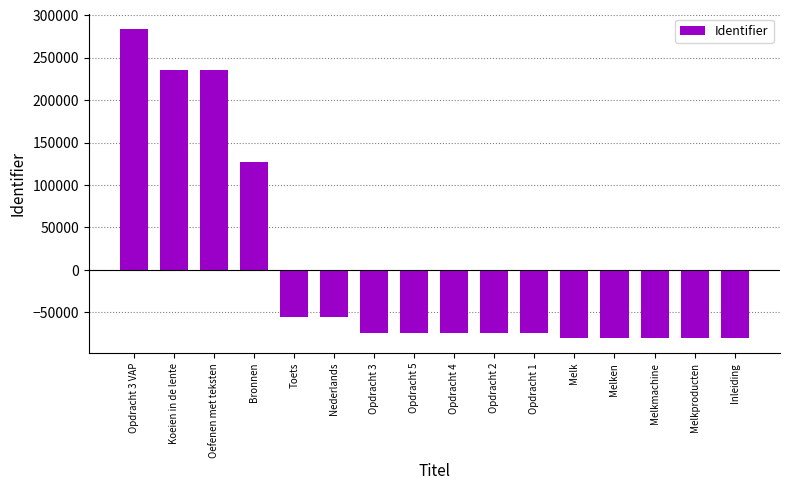

Which category has the highest value across all series?

Opdracht 3 VAP